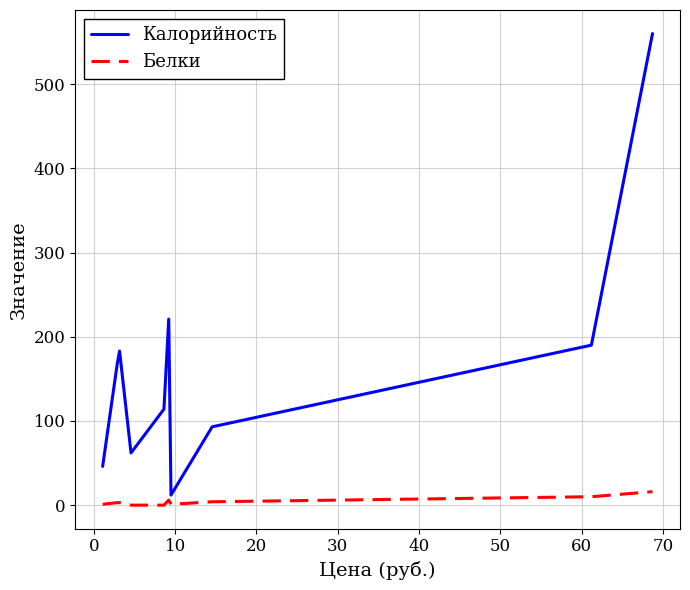

List the series in order of their peak value, highest first.

Калорийность, Белки